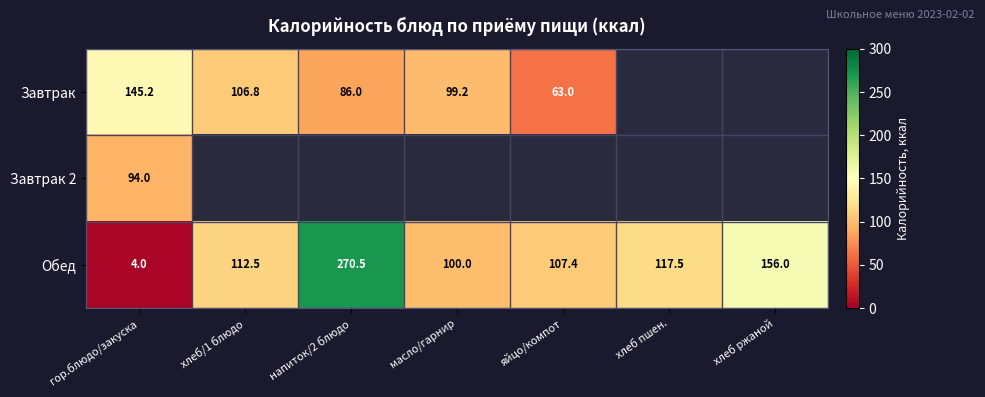

At which label is Обед closest to 137?

хлеб ржаной